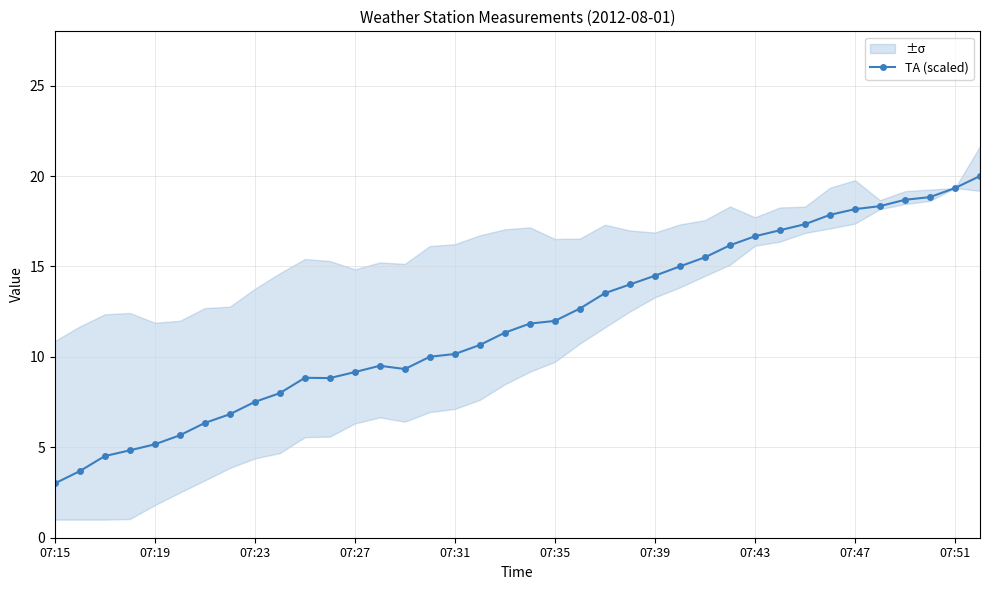

True or false: TA (scaled) has more than 1 points higher than both neighbors.

True